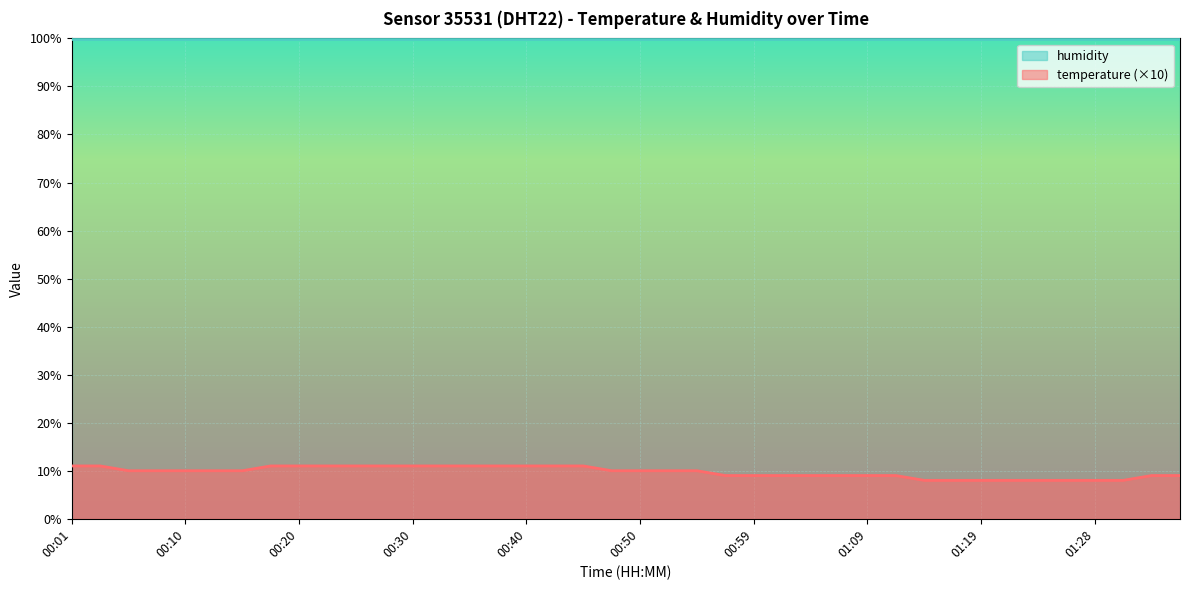

Reading left to right, list all the values displayed in this chart.

00:01=11	00:03=11	00:06=10	00:08=10	00:10=10	00:13=10	00:15=10	00:18=11	00:20=11	00:23=11	00:25=11	00:27=11	00:30=11	00:32=11	00:35=11	00:37=11	00:40=11	00:42=11	00:45=11	00:47=10	00:50=10	00:52=10	00:54=10	00:57=9	00:59=9	01:02=9	01:04=9	01:07=9	01:09=9	01:11=9	01:14=8	01:16=8	01:19=8	01:21=8	01:24=8	01:26=8	01:28=8	01:31=8	01:33=9	01:36=9